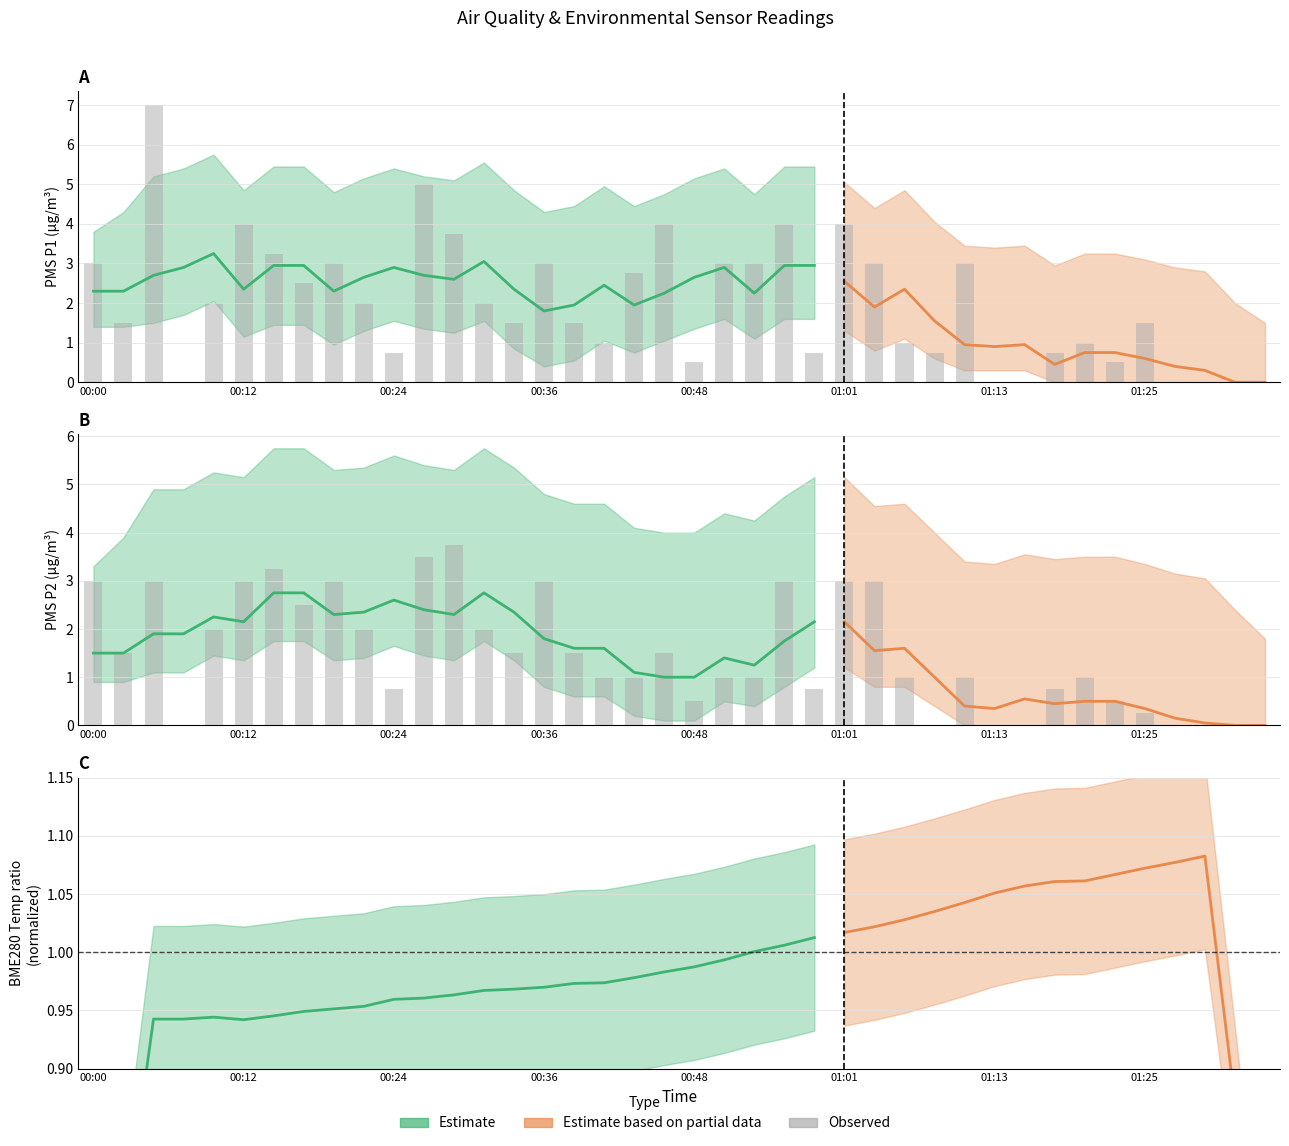

How many groups of bars are there?

40